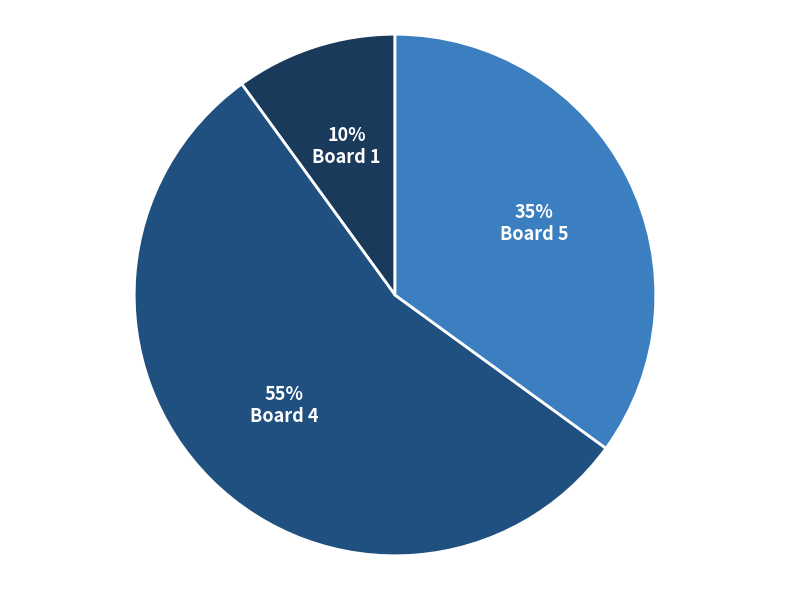

True or false: Board 1 accounts for 23% of the total.

False